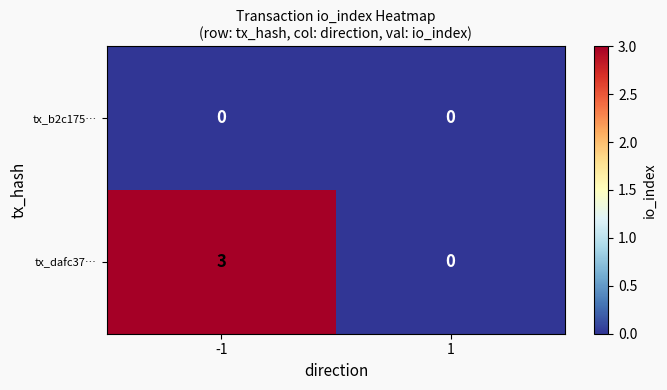

The value of tx_b2c175… at 1 is 0. True or false?

True